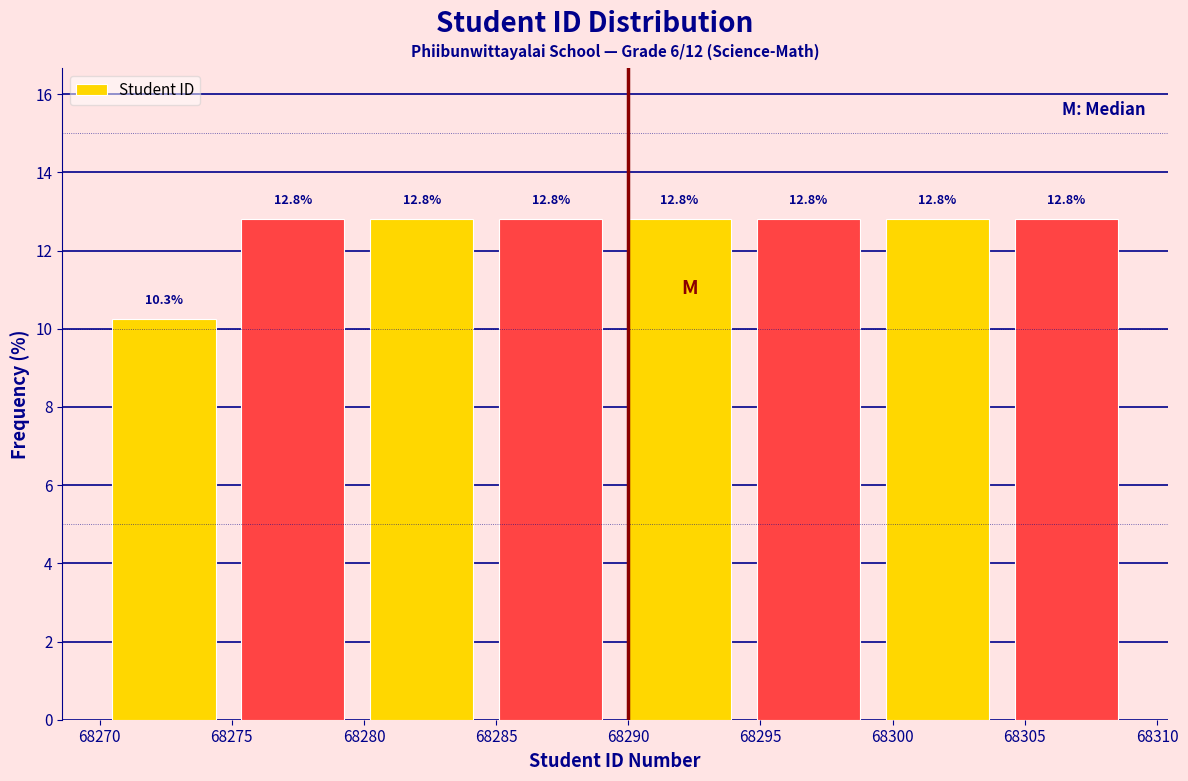

What is the height of the bar covering 68304.0 to 68309.0 on the x-axis? The bar edges are not printed on the chart, so give them approximately, as read against the axis.

12.8